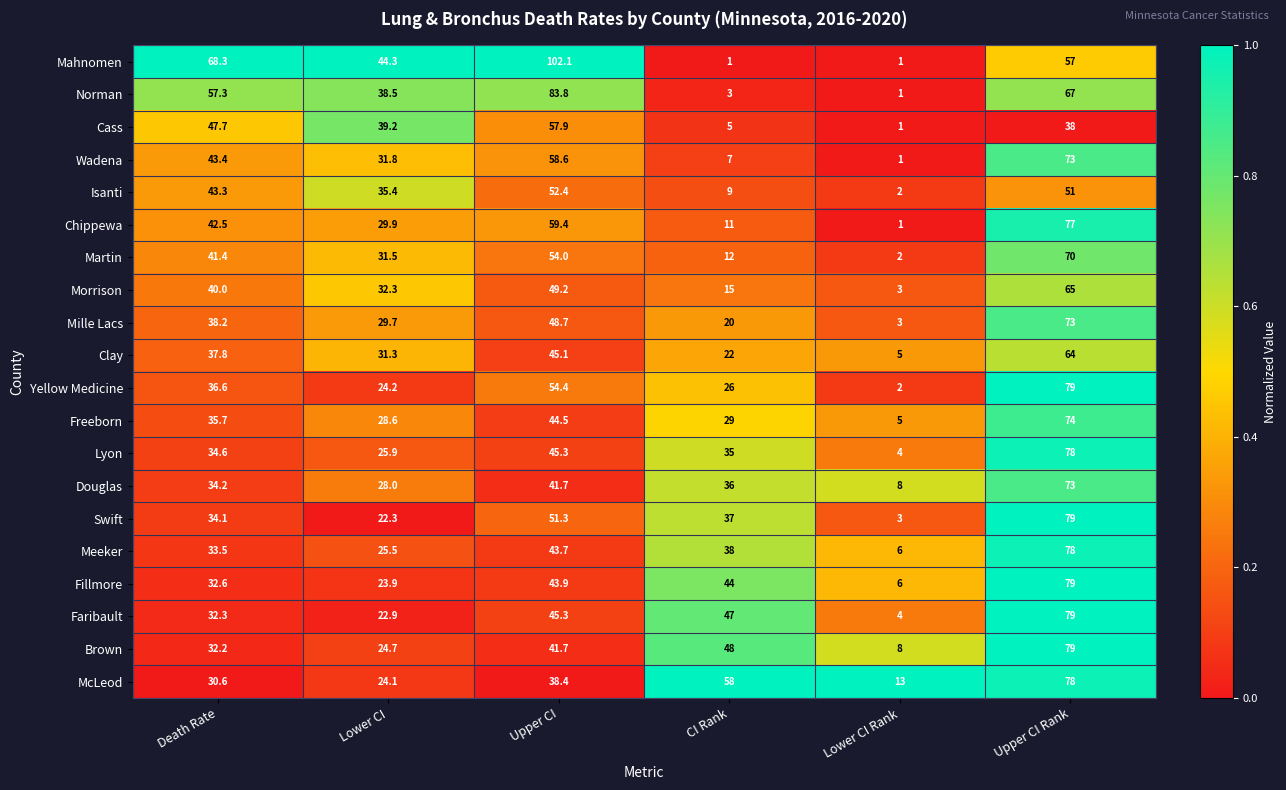

What is the sum of the Fillmore values at Lower CI Rank and Upper CI Rank?

85.0